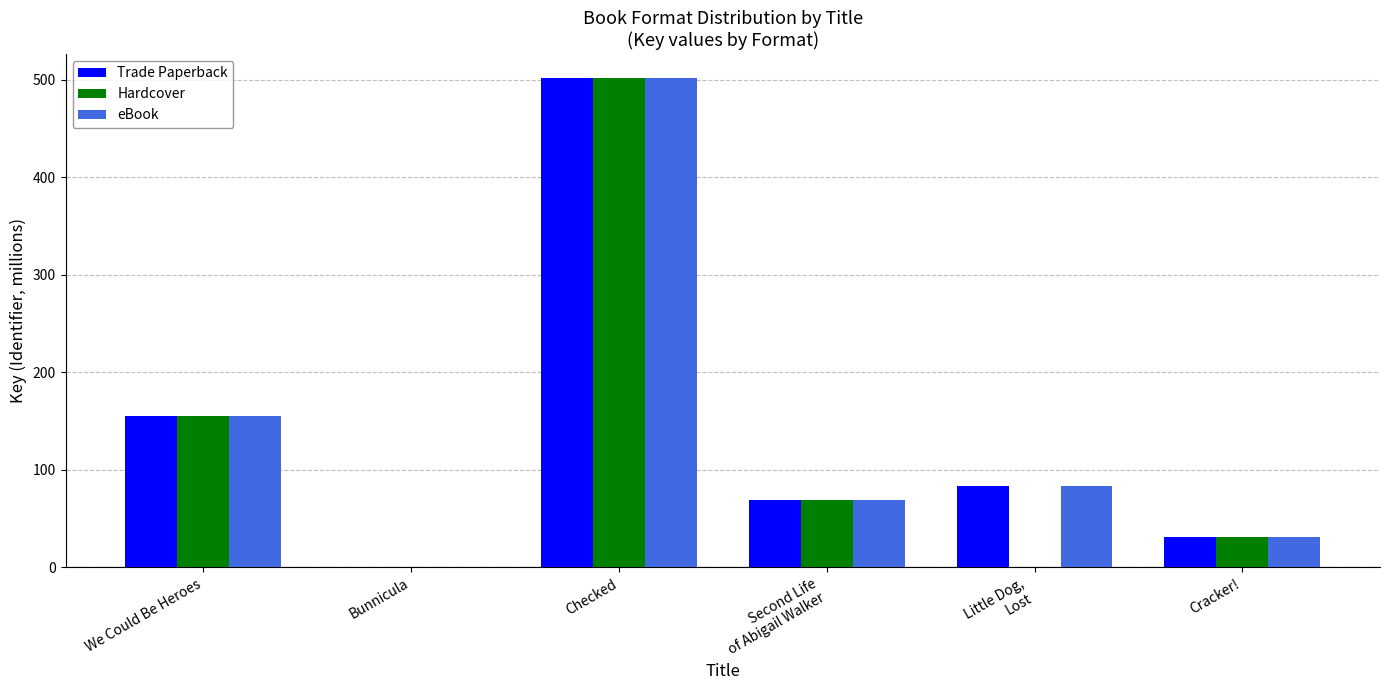

At which category does the chart reach its peak across all series?

Checked